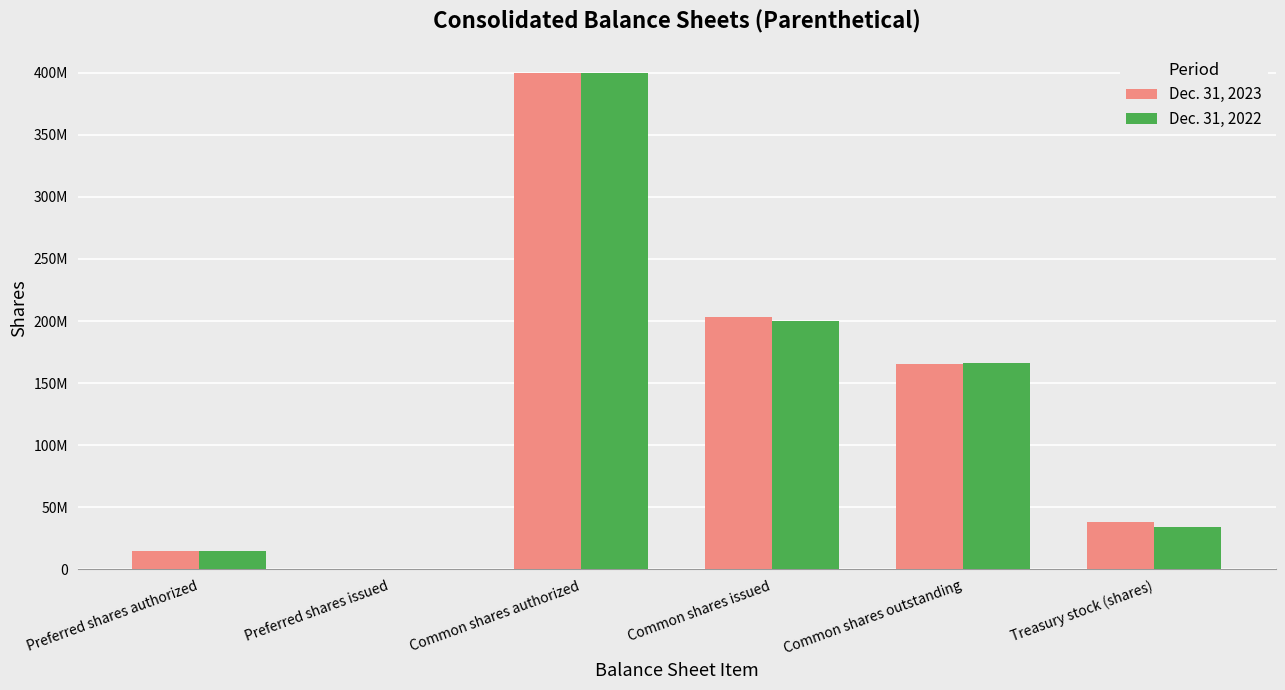

Which label corresponds to the smallest value in the chart?

Preferred shares issued